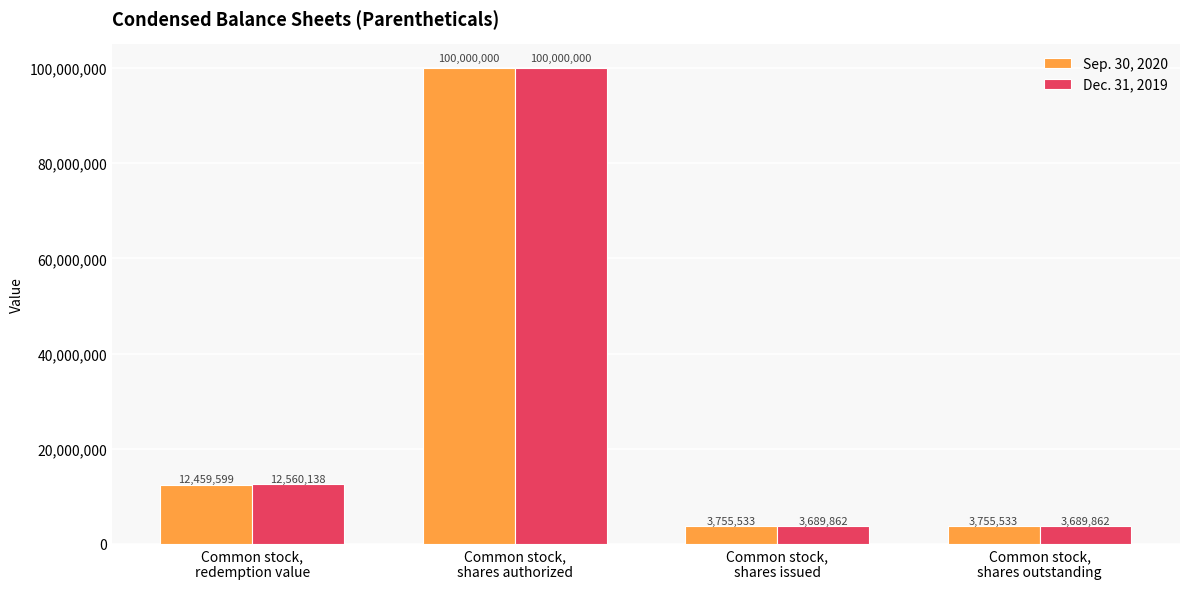

What is the difference between the maximum and minimum values in the Sep. 30, 2020 series?

96244467